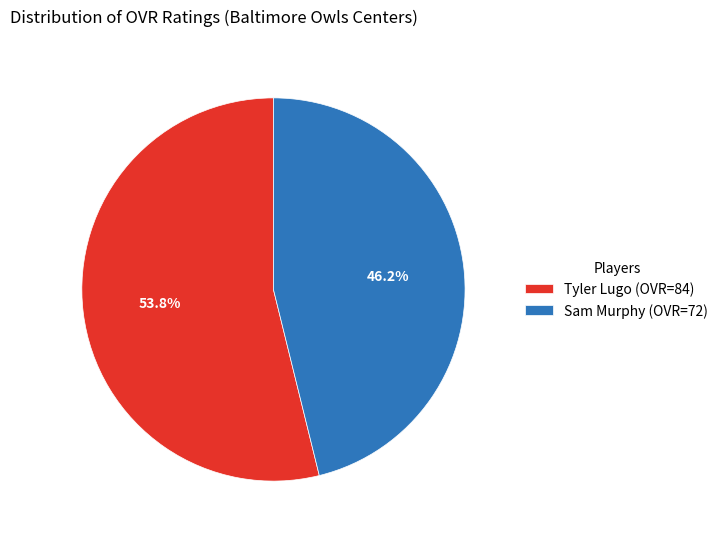

To the nearest percent, what percentage of the pie is Sam Murphy?

46%